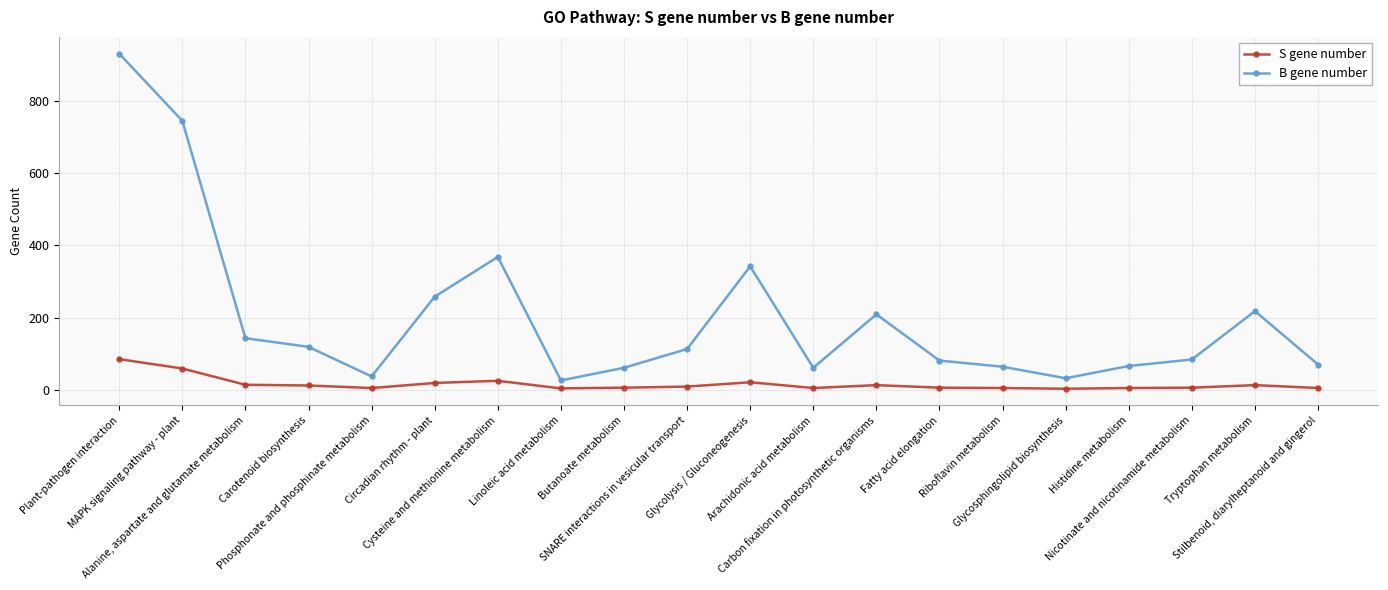

Which series has the largest total across all categories?

B gene number